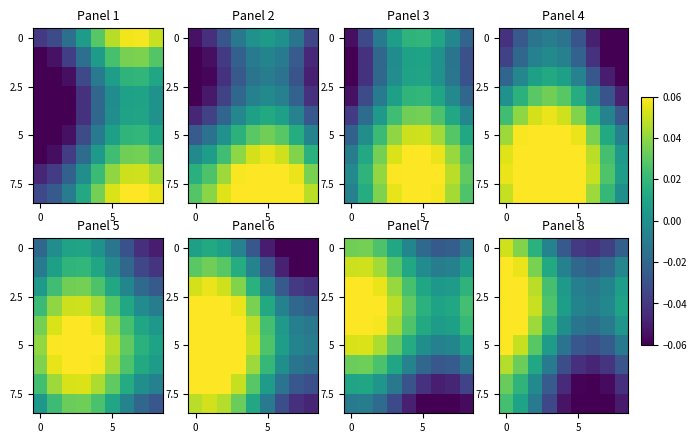

What is the greatest value displayed?

0.1